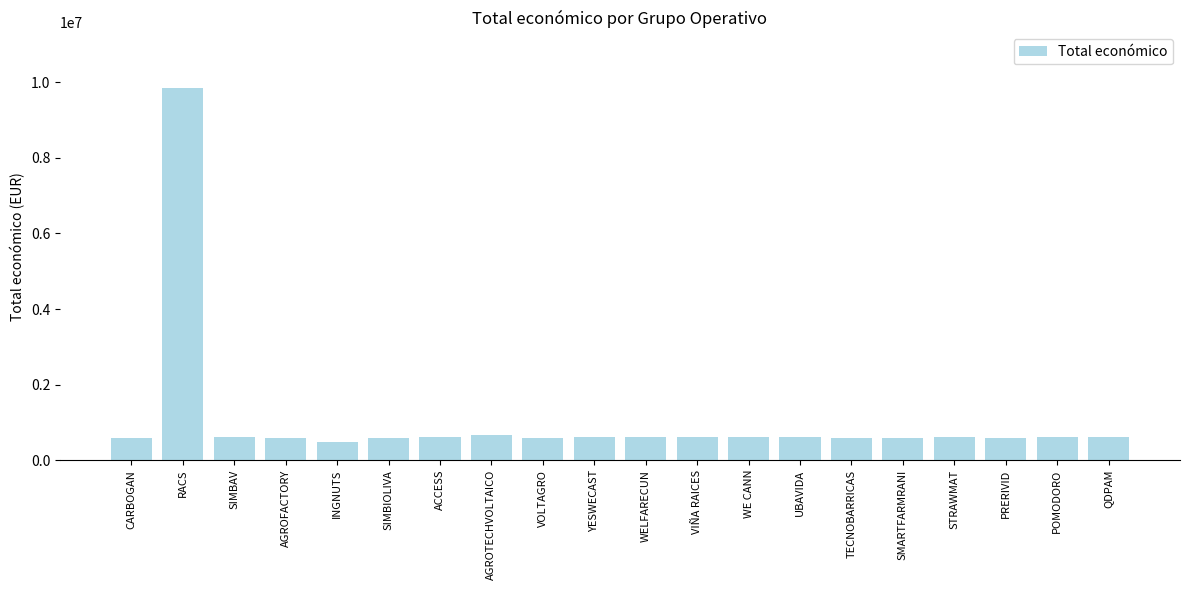

What is the value of the 6th bar from the left?

579152